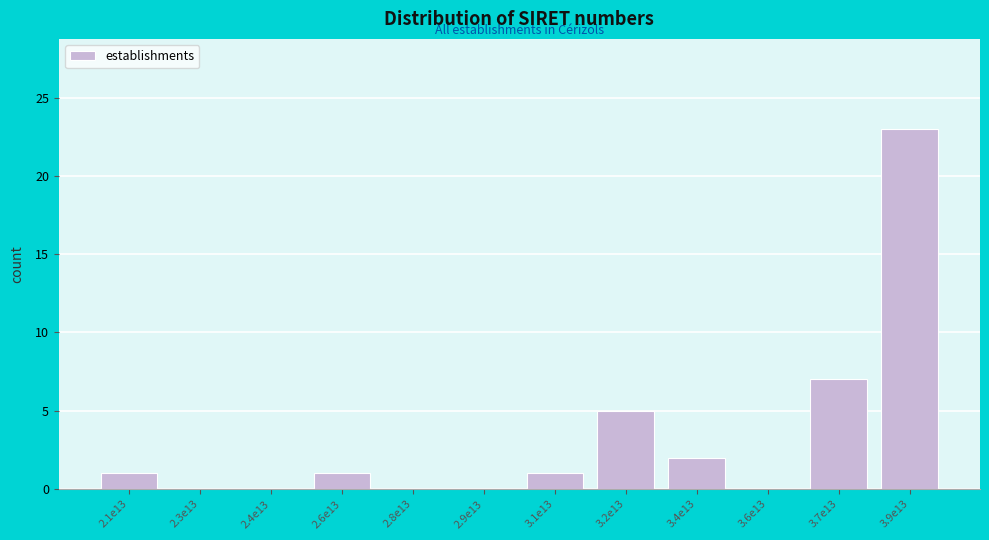

Reading right to left, extract all data points from this chart.

3.9e13=23	3.7e13=7	3.6e13=0	3.4e13=2	3.2e13=5	3.1e13=1	2.9e13=0	2.8e13=0	2.6e13=1	2.4e13=0	2.3e13=0	2.1e13=1